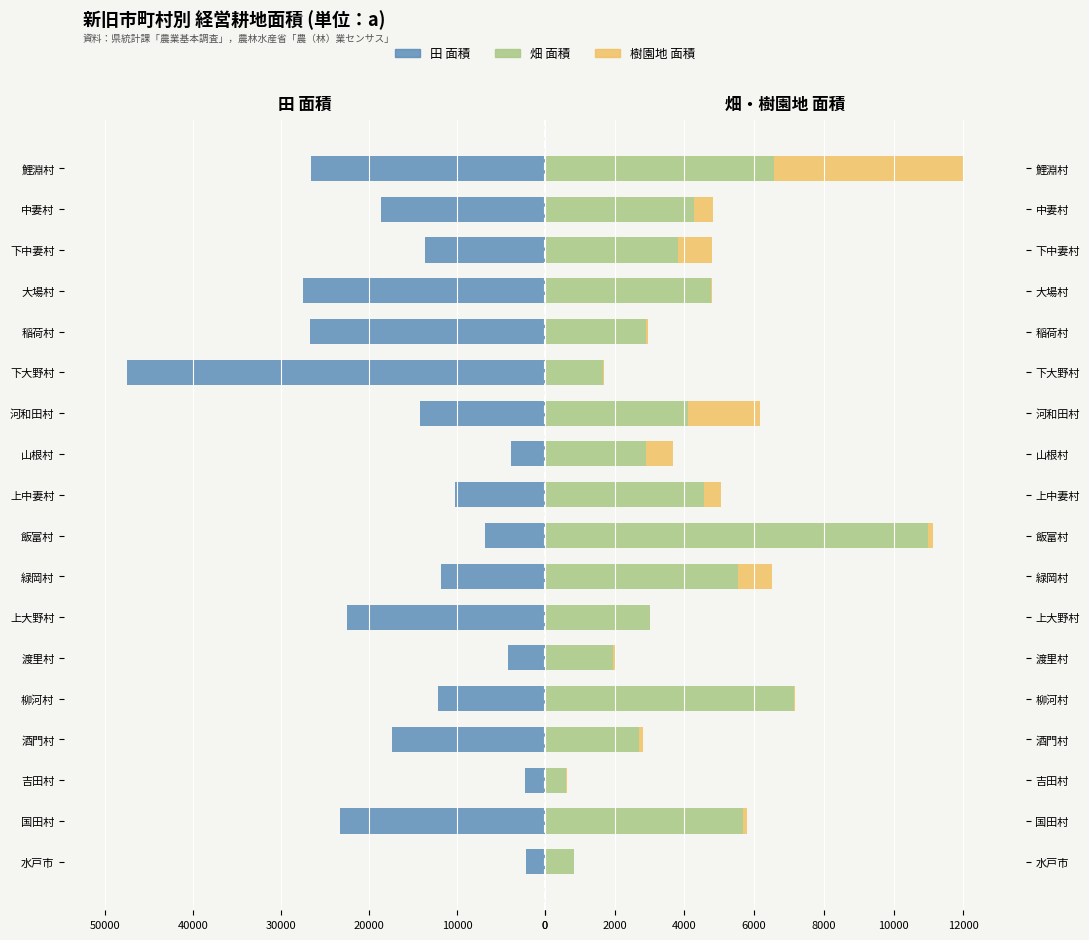

What is the approximate value of 畑 面積 at 国田村, to the nearest 50?

5700